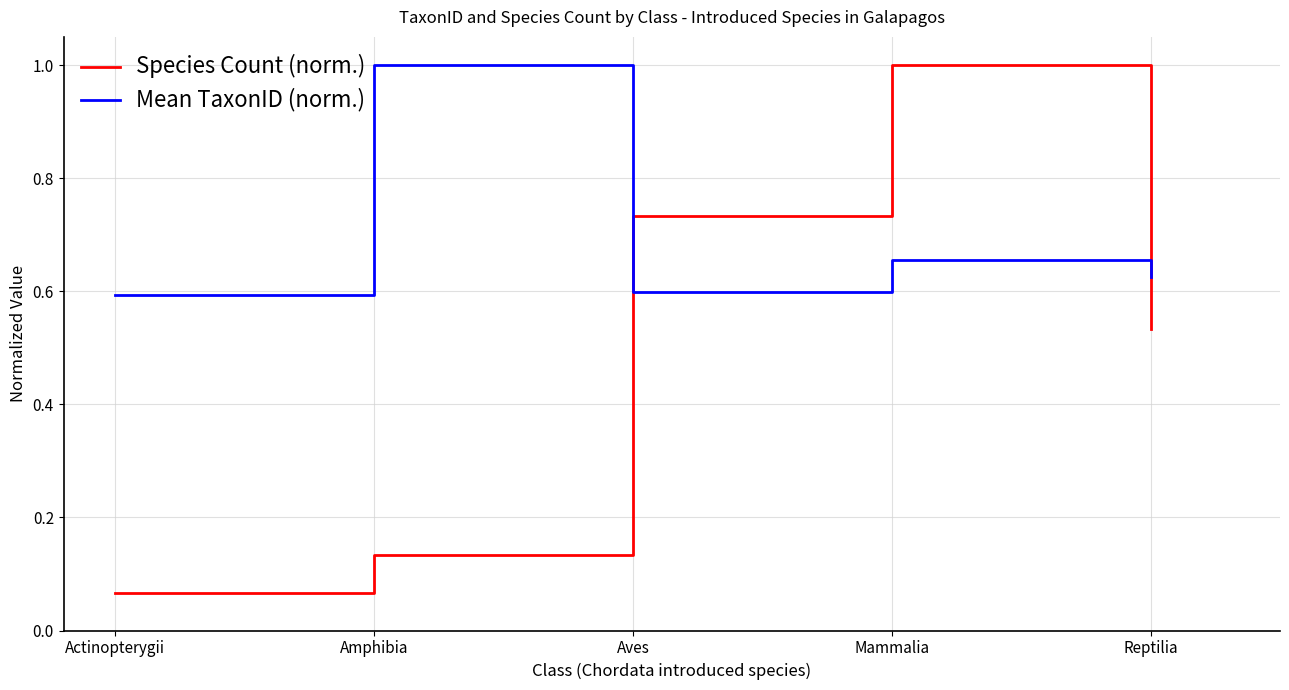

What are all the series names shown in the legend?

Species Count (norm.), Mean TaxonID (norm.)